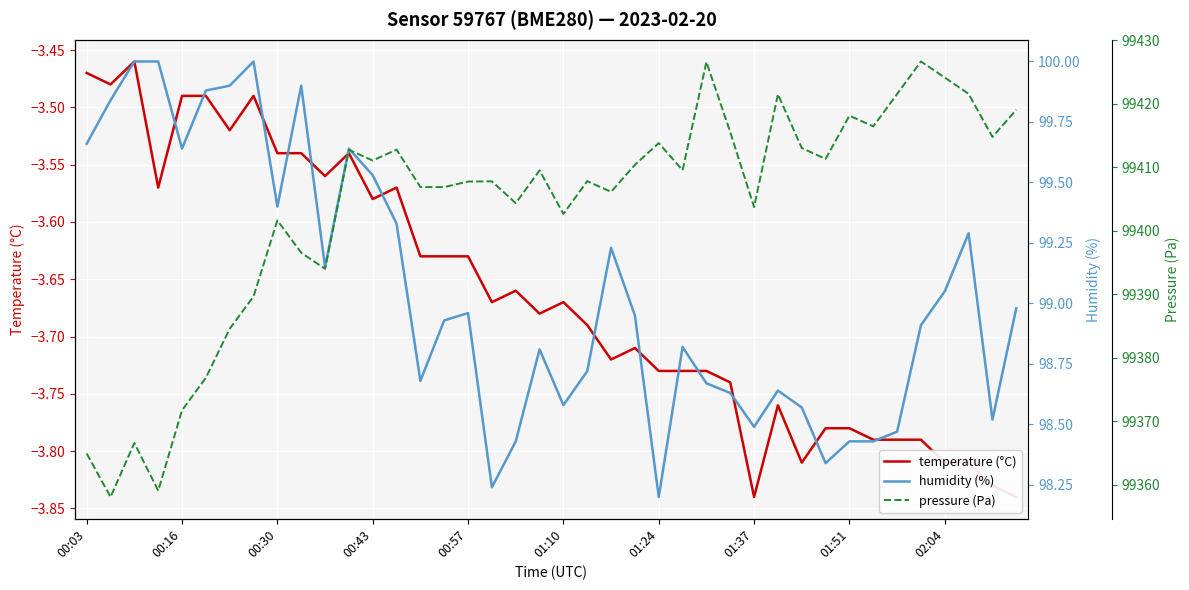

Rank the series at 01:24 from lowest to highest value.

temperature (°C), humidity (%), pressure (Pa)